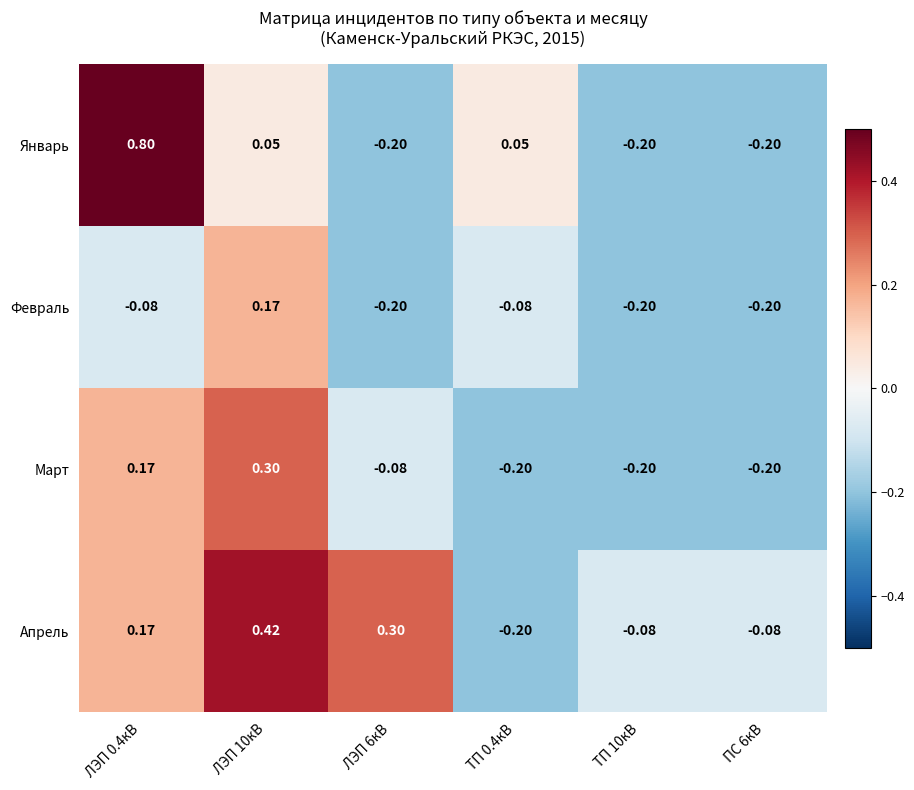

Rank the series by their average value, from lowest to highest.

Февраль, Март, Январь, Апрель